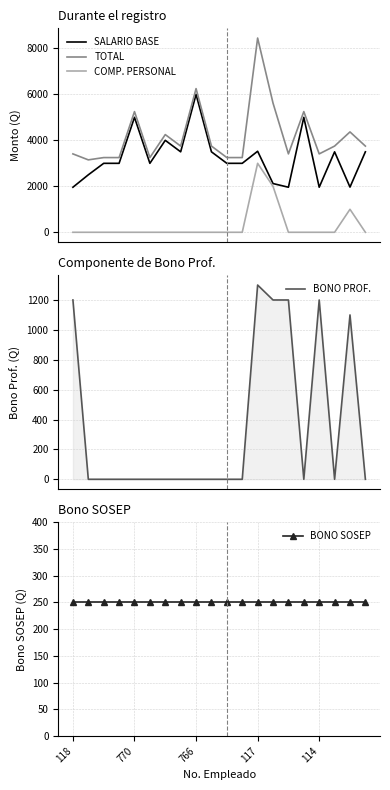

What is the label of the 1st point from the left?

118